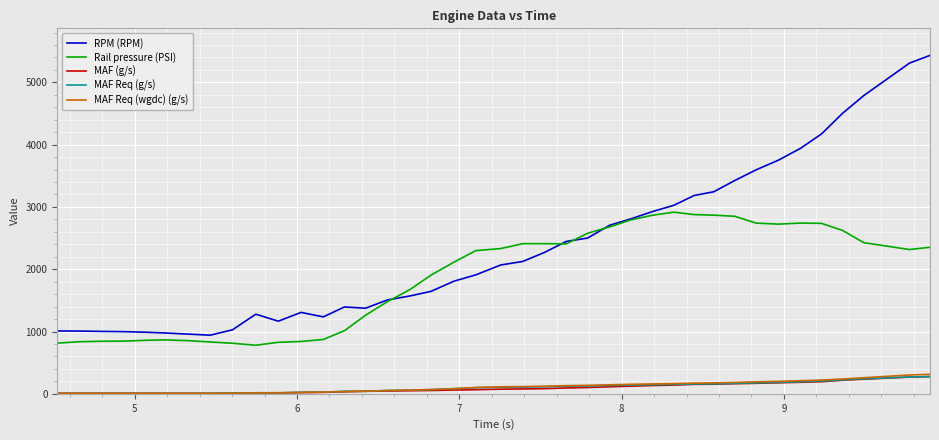

What is the maximum value for RPM (RPM)?

5433.0